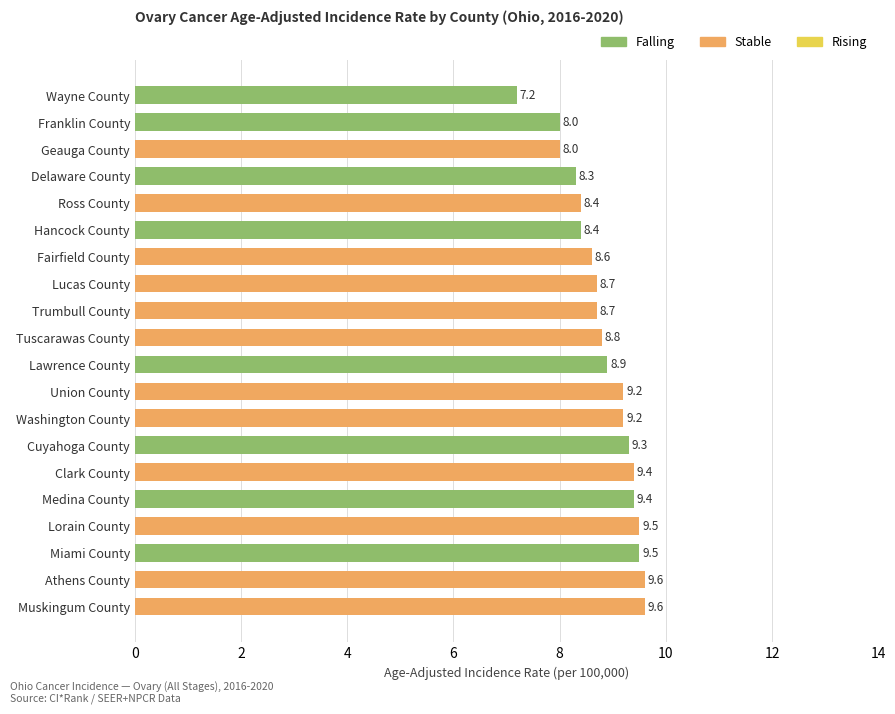

Approximately how many times larger is the value at Fairfield County compared to Cuyahoga County?

0.9